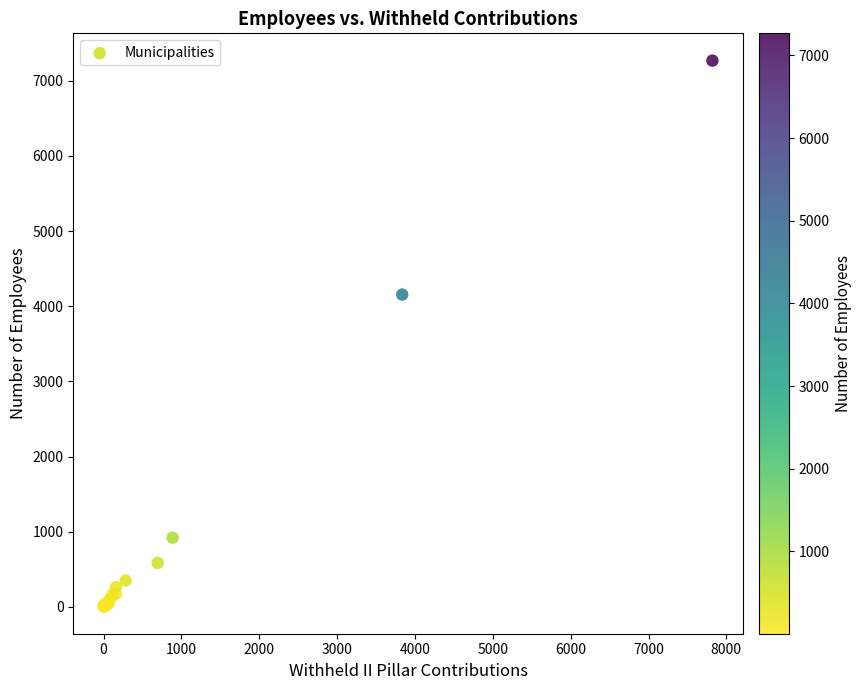

What Y value in the scatter plot is closest to 3636?

4155